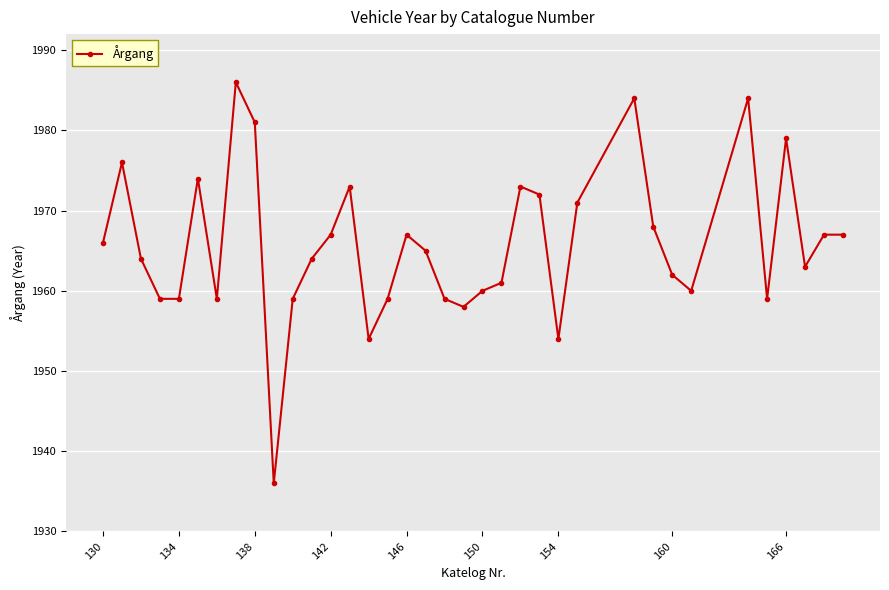

What is the greatest value displayed?

1986